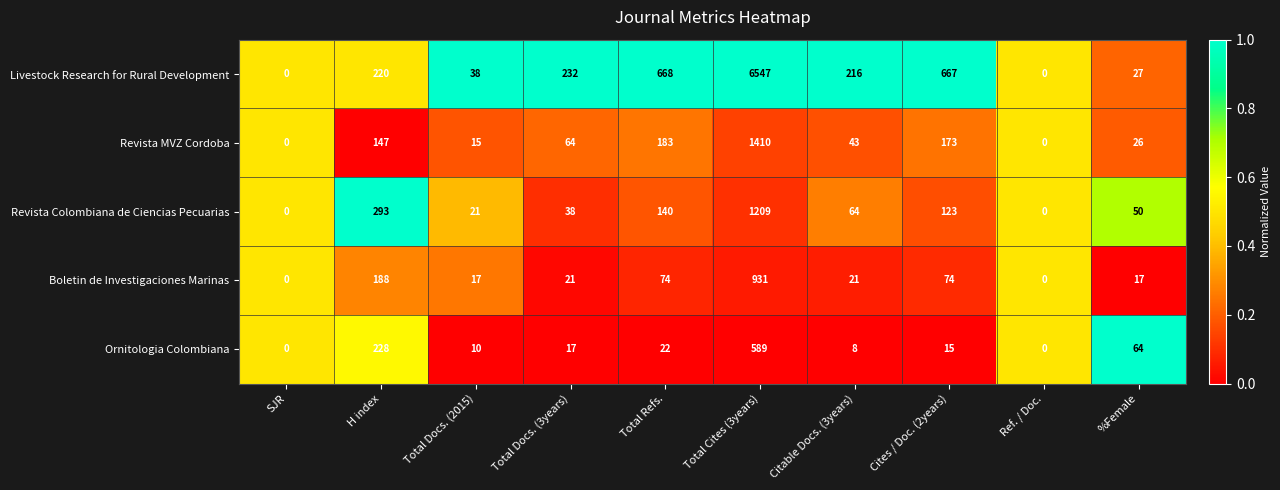

Where does the Boletin de Investigaciones Marinas series first go above 21?

H index